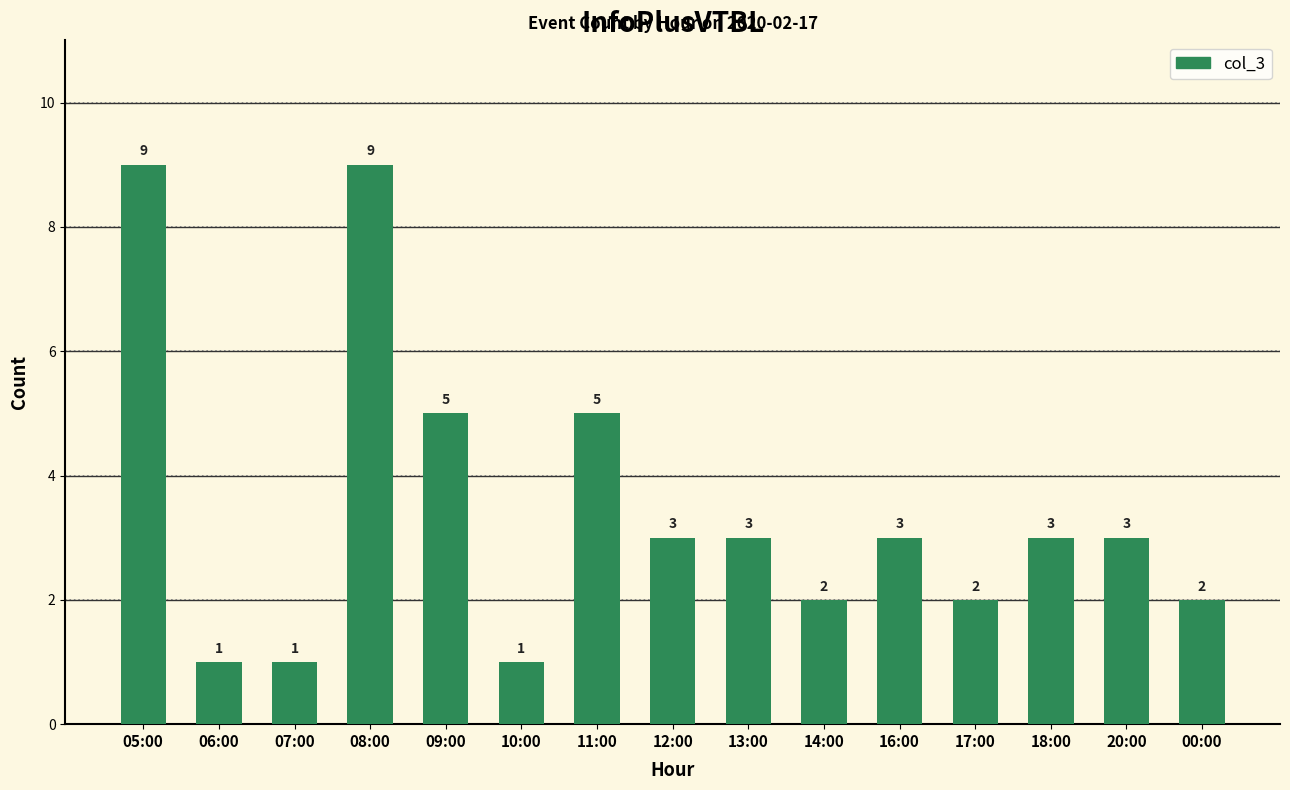

What value does the data have at 14:00?

2